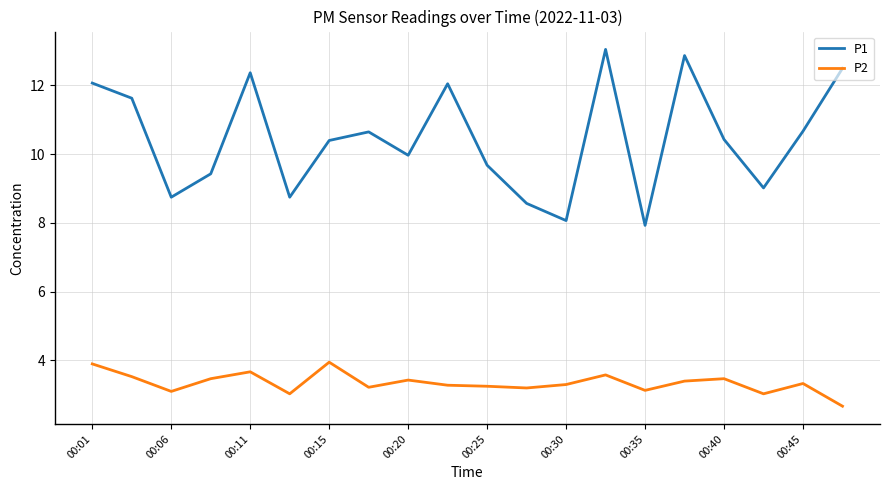

List the series in order of their peak value, highest first.

P1, P2